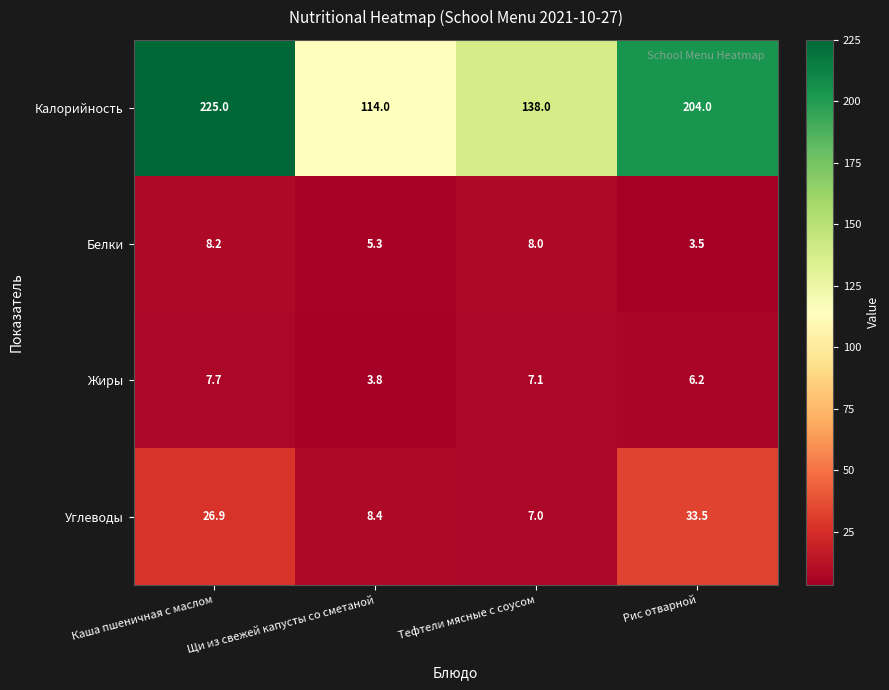

At which category is the sum across all series the highest?

Каша пшеничная с маслом